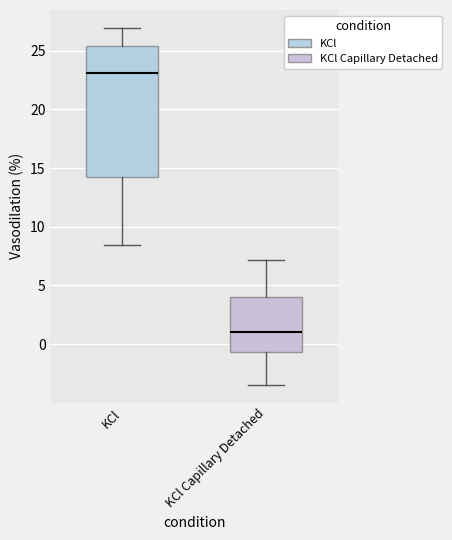

Reading left to right, transcribe this box plot: for each box, give where its median line is, the range the box spans, and where its two whiskers end, as read against the y-axis. The values are not printed on the chart, so give them approximately, as read against the axis.

KCl: median 23.0, box 14.5 to 25.5, whiskers 8.5 to 27.0
KCl Capillary Detached: median 1.0, box -0.5 to 4.0, whiskers -3.5 to 7.0